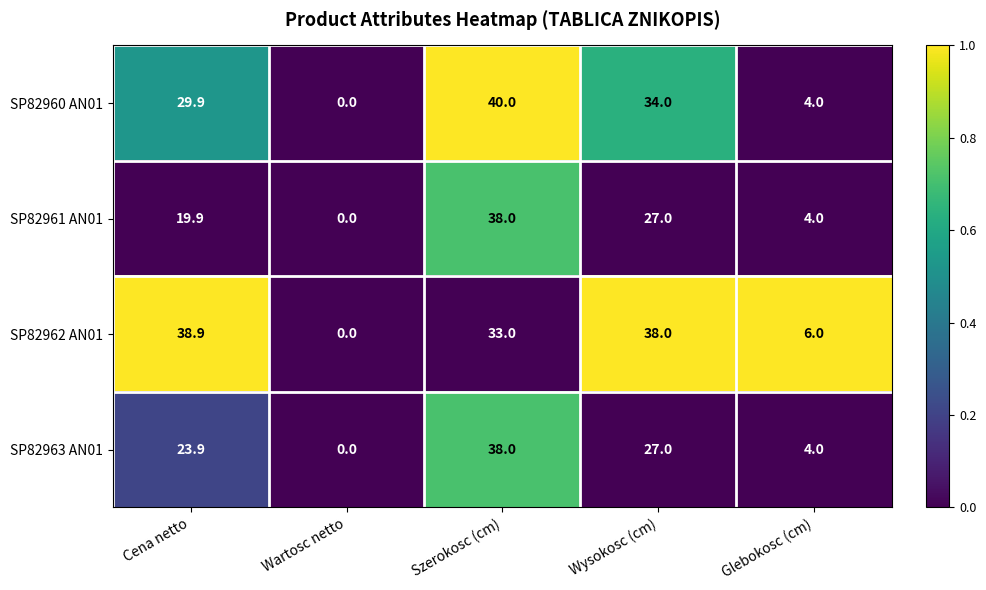

At Cena netto, list the series in order from largest to smallest.

SP82962 AN01, SP82960 AN01, SP82963 AN01, SP82961 AN01